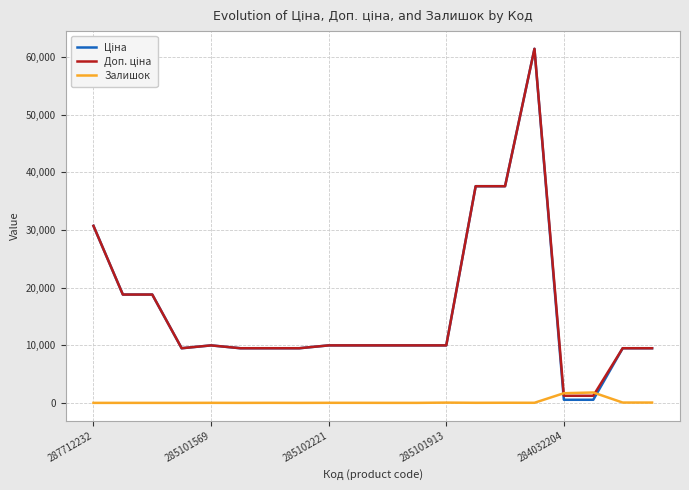

What is the greatest value displayed?

61434.3